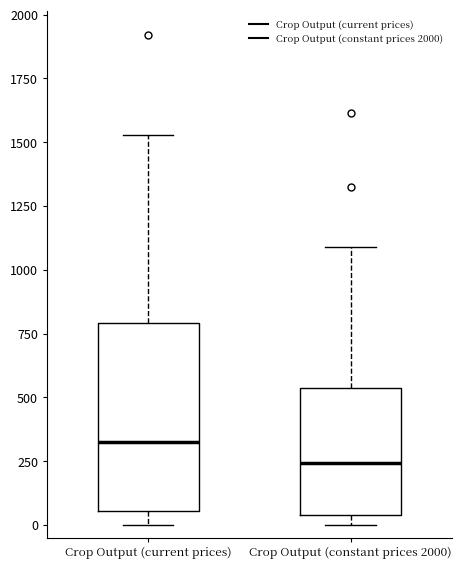

Reading left to right, transcribe this box plot: for each box, give where its median line is, the range the box spans, and where its two whiskers end, as read against the y-axis. The values are not printed on the chart, so give them approximately, as read against the axis.

Crop Output (current prices): median 300, box 50 to 800, whiskers 0 to 1550
Crop Output (constant prices 2000): median 250, box 50 to 550, whiskers 0 to 1100